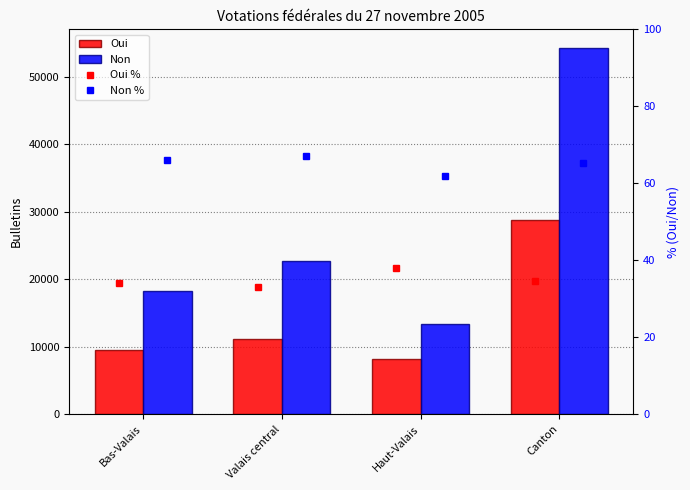

Which series has the widest spread of values?

Non